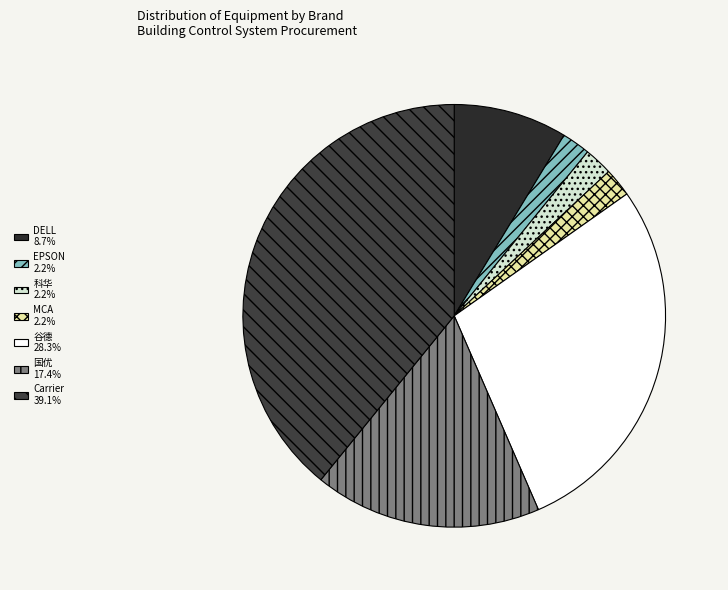

Which category has the smallest portion of the pie?

EPSON